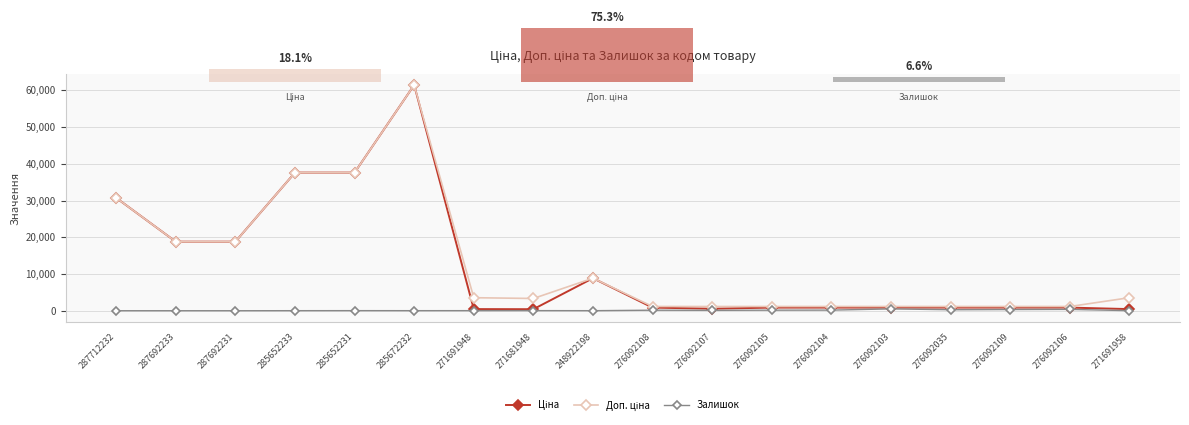

What is the difference between the second highest and second lowest values in the Залишок series?

362.0